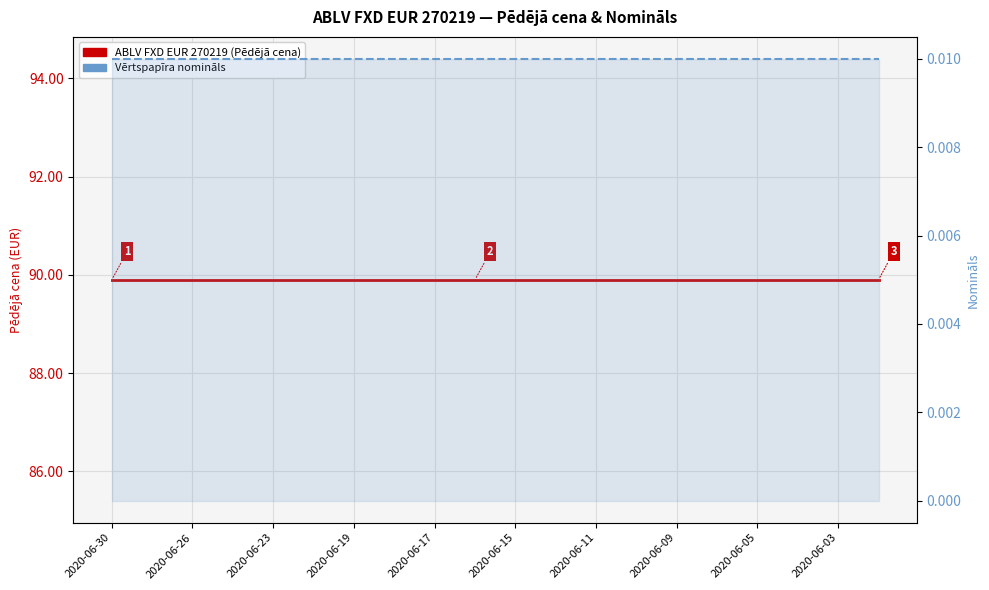

Which series changed the most between 17 and 18?

ABLV FXD EUR 270219 (Pēdējā cena)